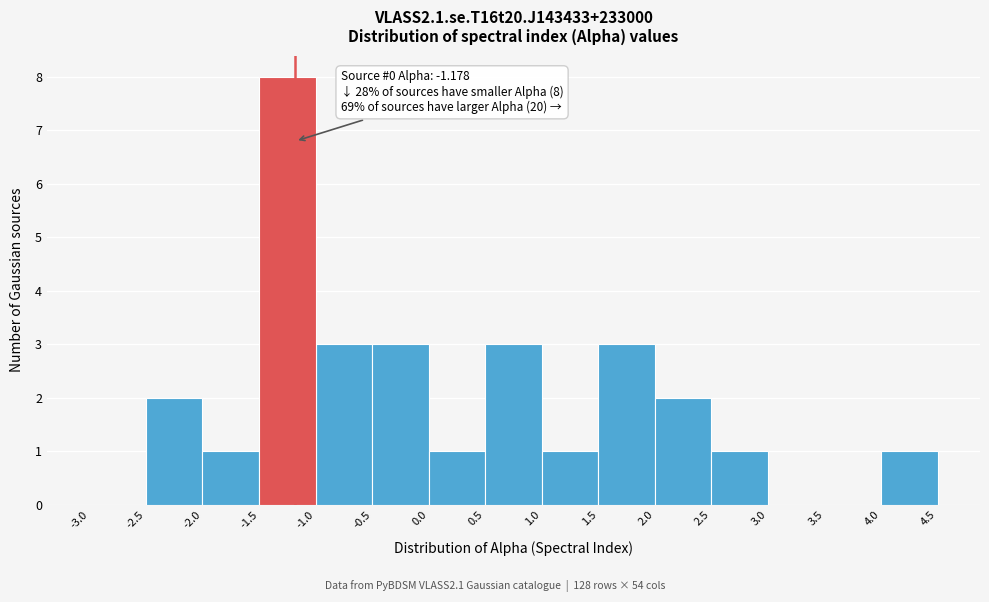

Which range on the x-axis has the tallest bar?

-1.5 to -1.0